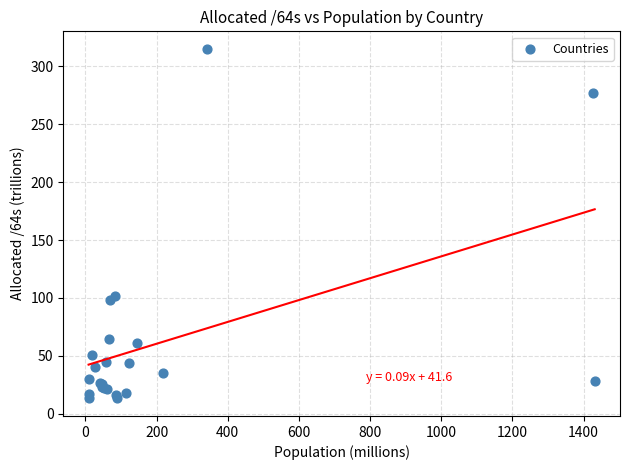

What Y value in the scatter plot is closest to 164?

101.8